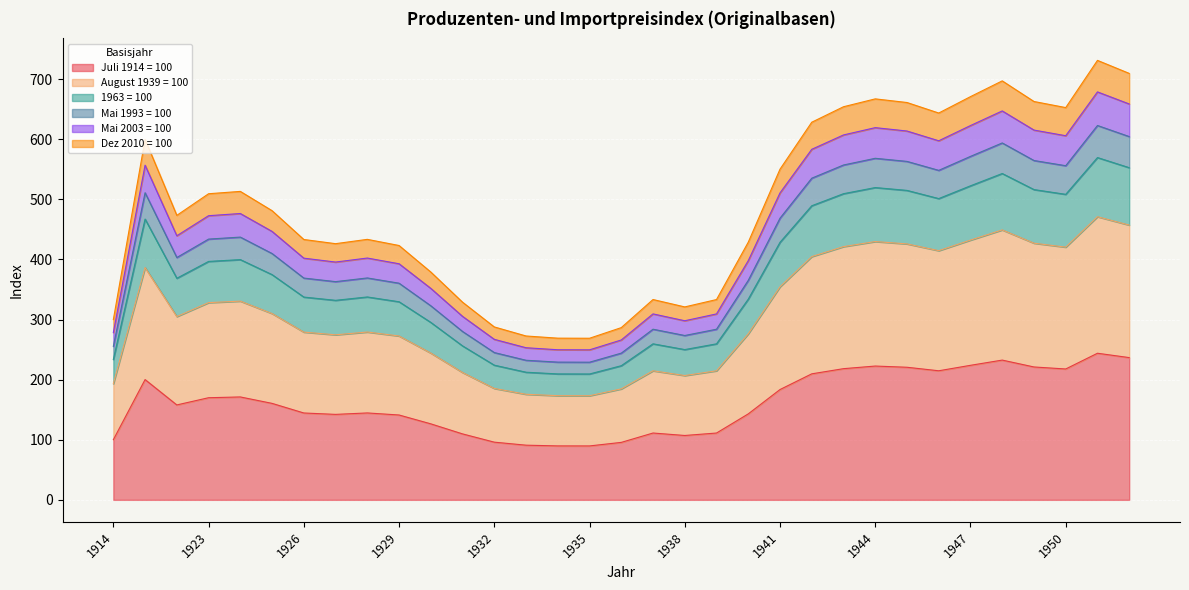

What is the total value across all series at 1932?

287.7